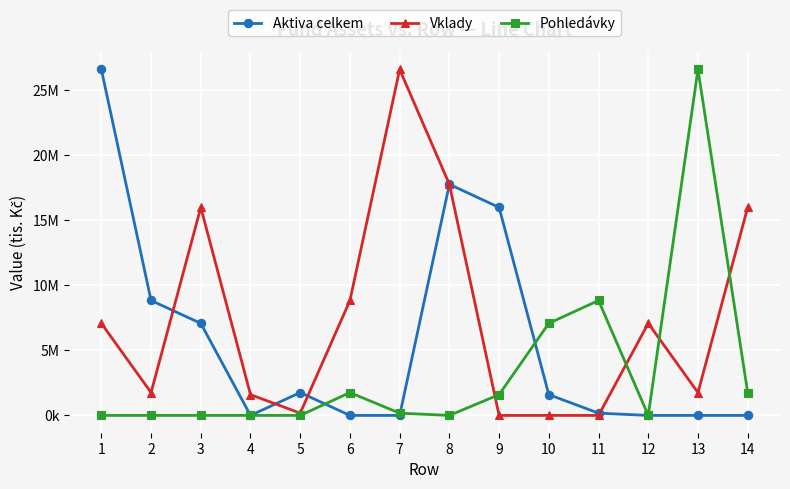

Where do Aktiva celkem and Vklady first cross each other?

2 and 3